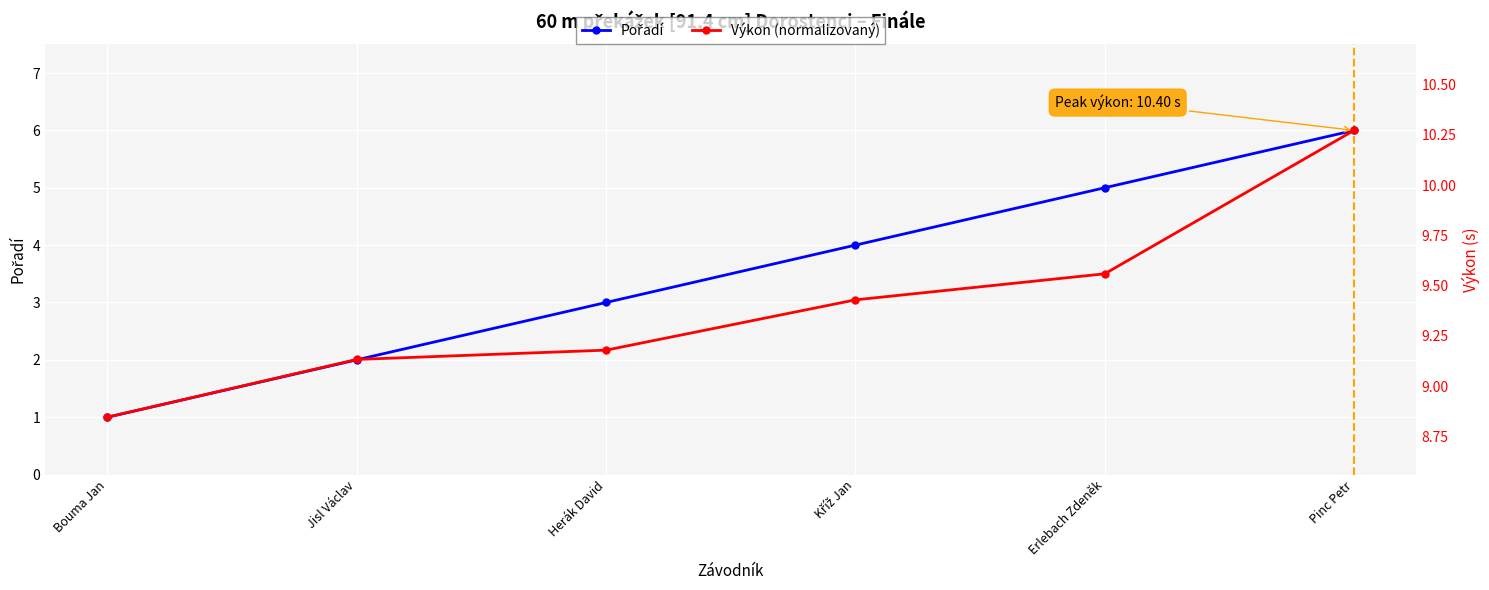

Which series changed the most between Jisl Václav and Erlebach Zdeněk?

Pořadí